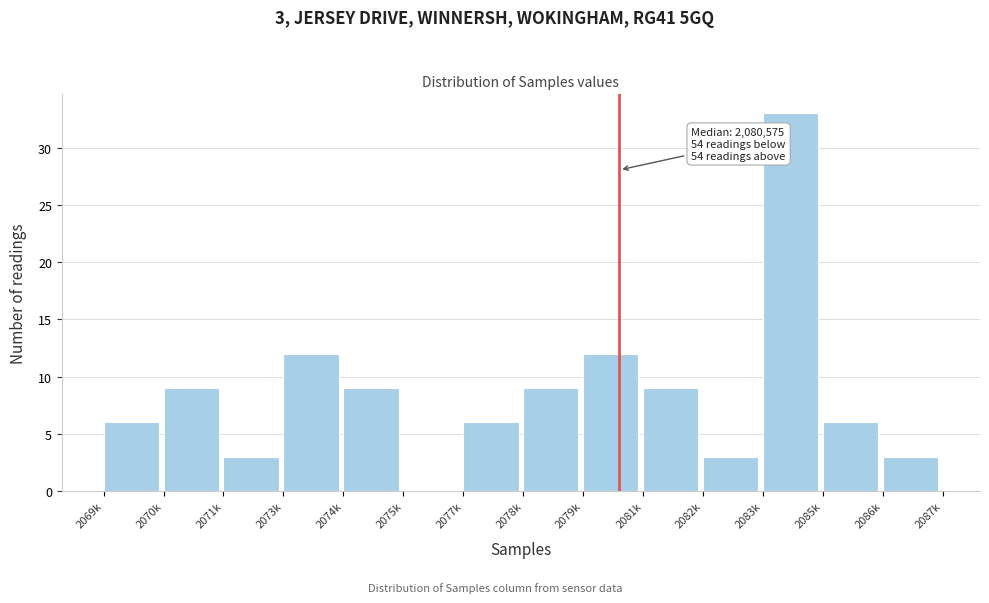

Reading right to left, extract all data points from this chart.

2086k=3	2085k=6	2083k=33	2082k=3	2081k=9	2079k=12	2078k=9	2077k=6	2075k=0	2074k=9	2073k=12	2071k=3	2070k=9	2069k=6